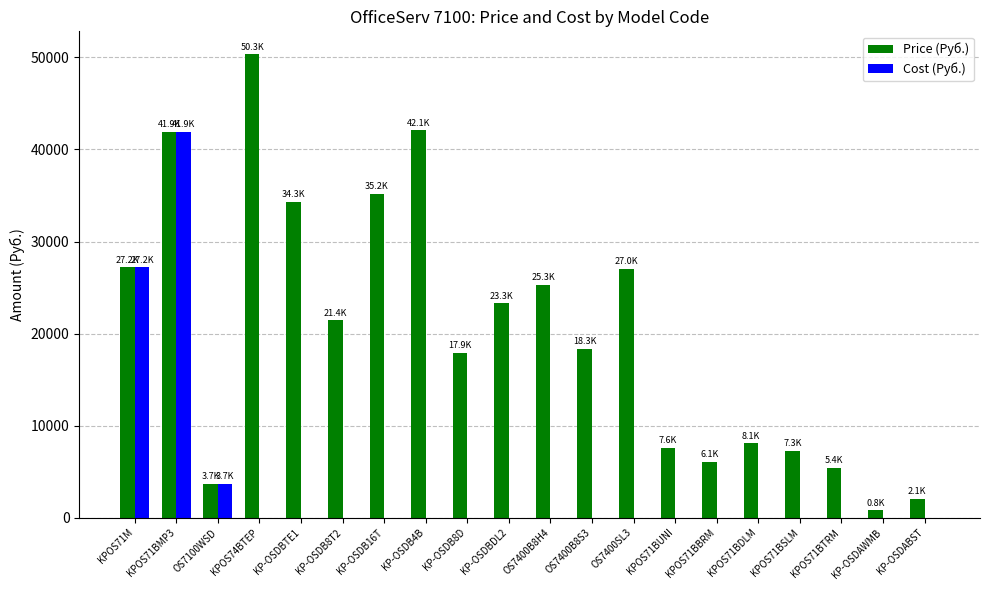

Where is Price (Руб.) nearest to the value 25560?

OS7400B8H4